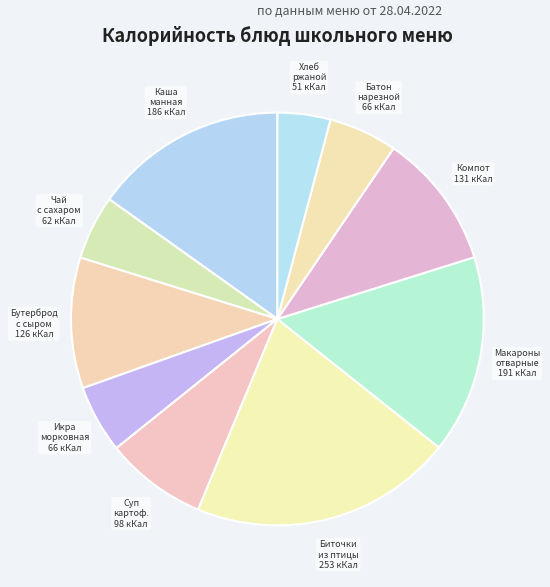

Does Бутерброд с сыром represent more than half of the total?

No